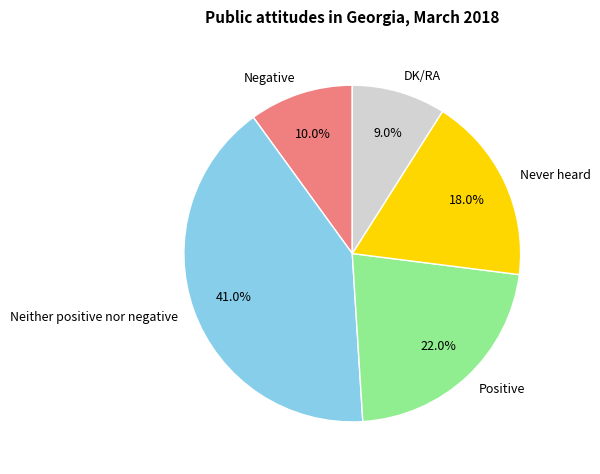

Combined, do Positive and Negative account for over 50%?

No